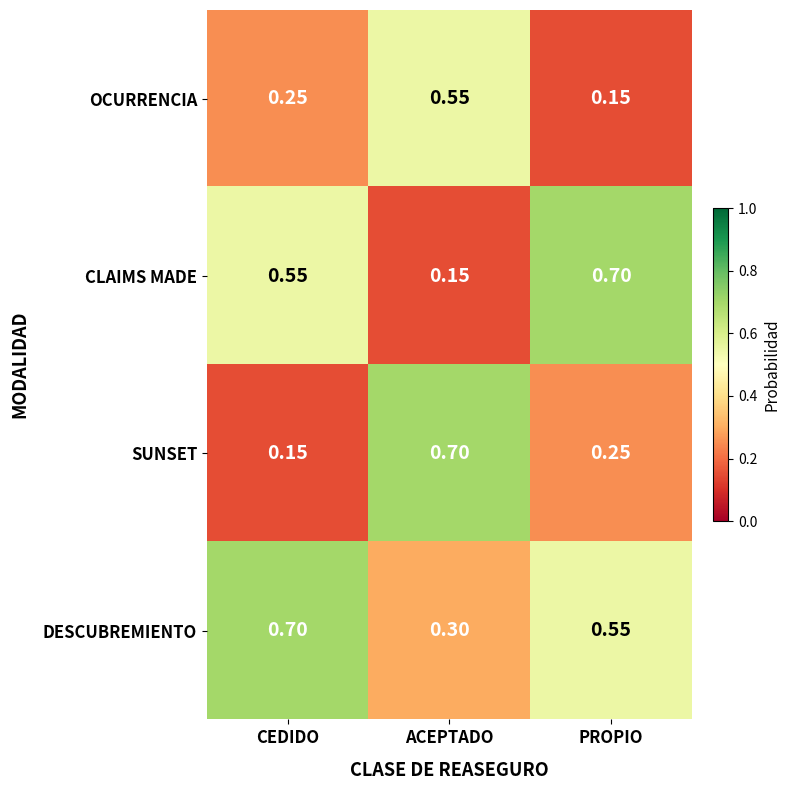

Where is OCURRENCIA nearest to the value 0?

PROPIO